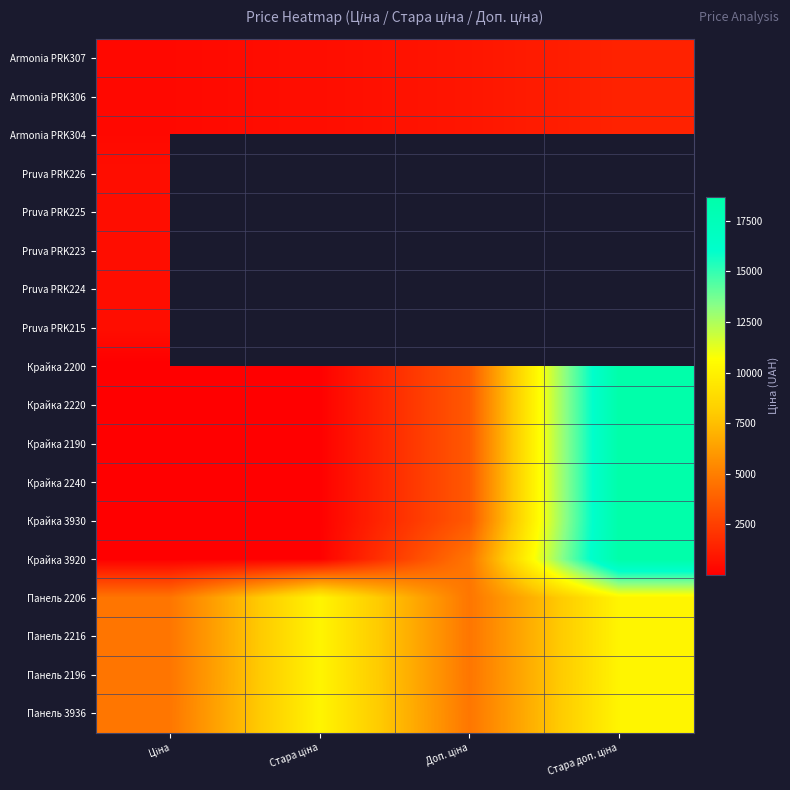

What is the difference between the highest and lowest values at Стара ціна?

10075.5